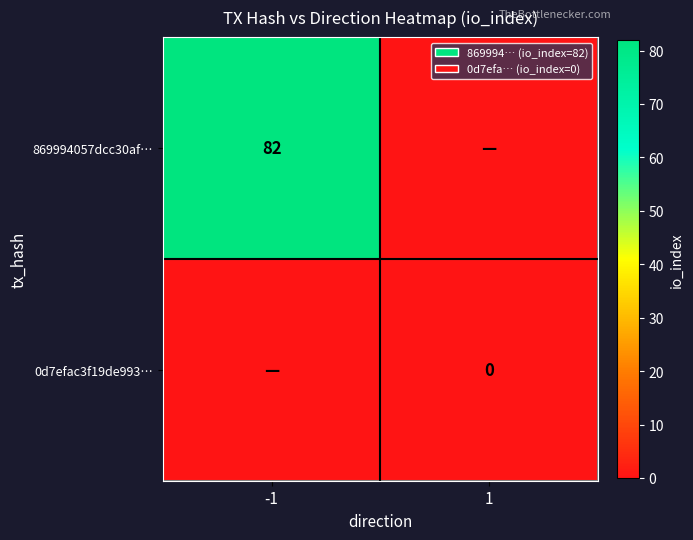

The value of 869994057dcc30af… at -1 is 22. True or false?

False